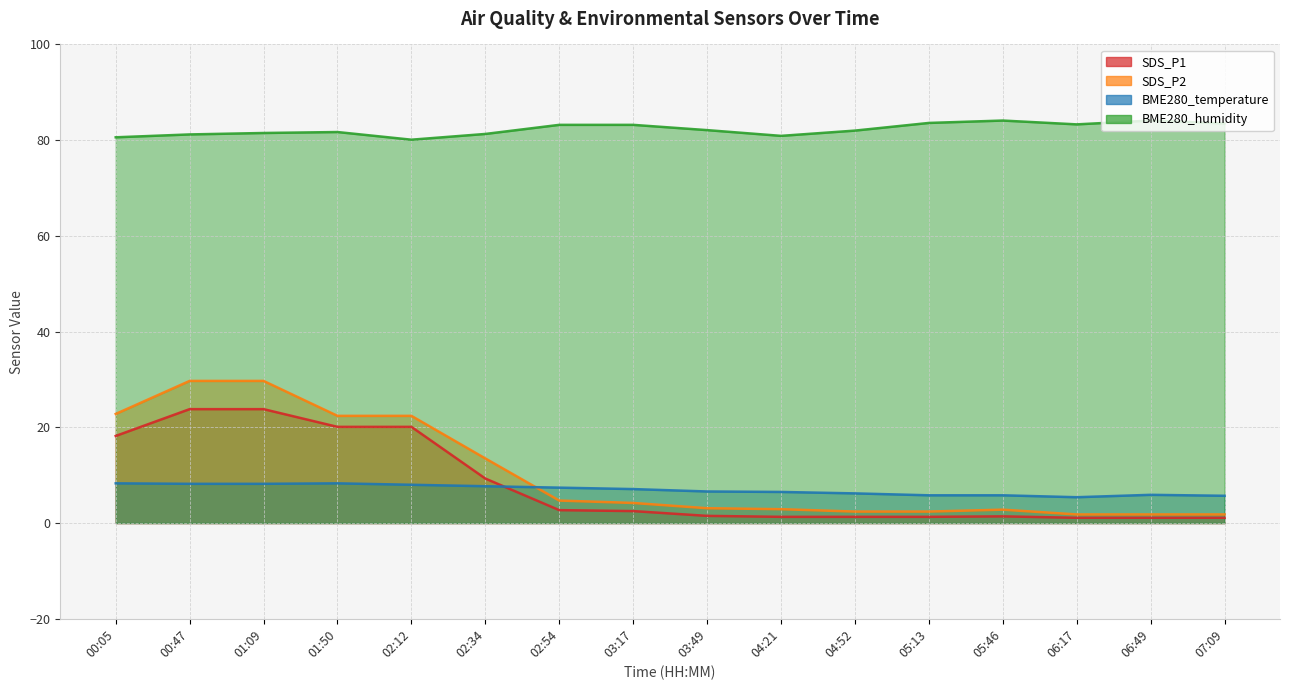

How many data points does each series have?

16